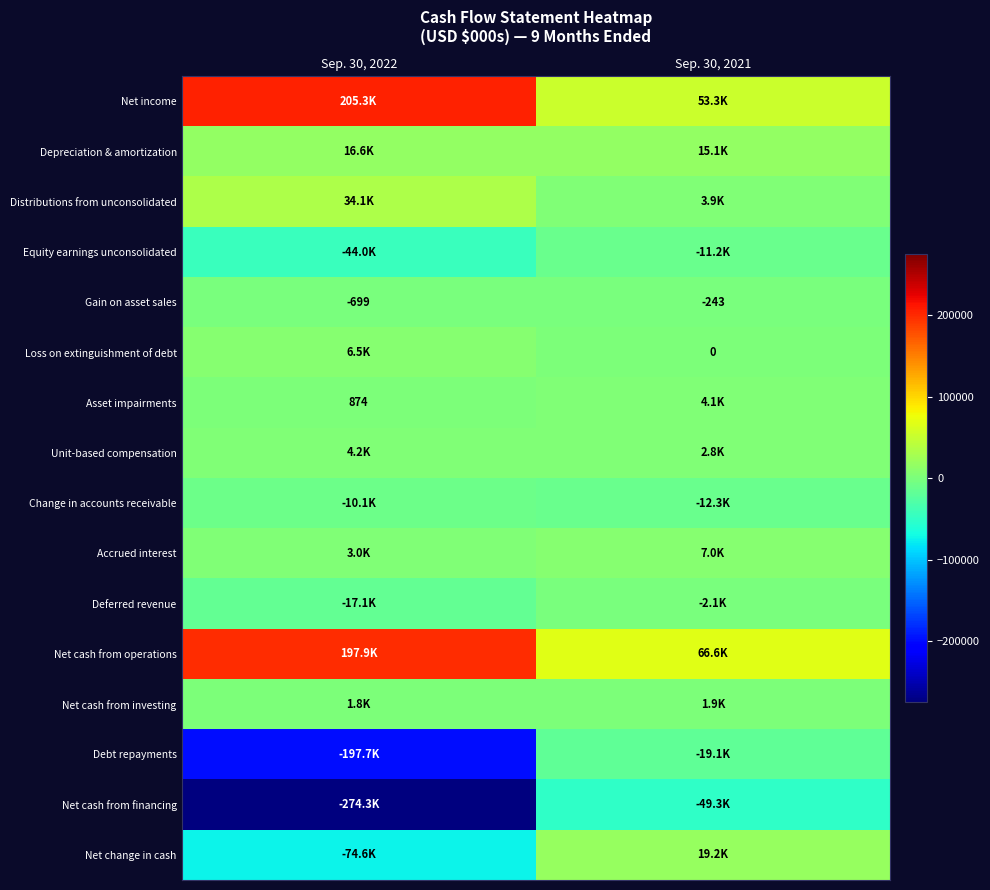

How many data points does each series have?

2